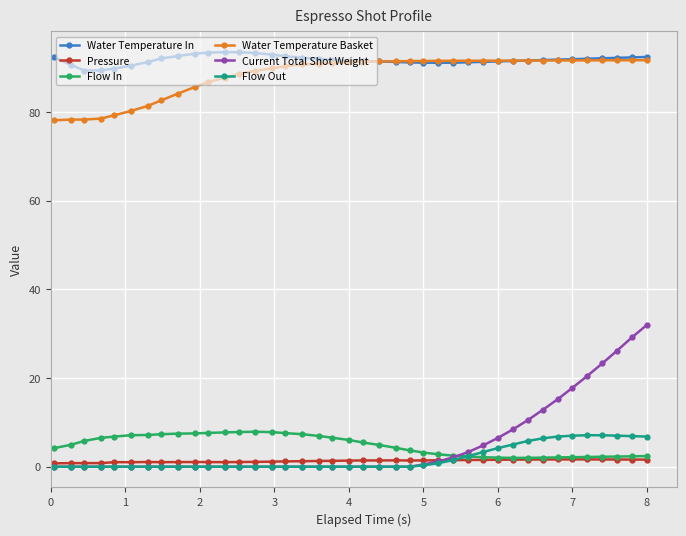

Which series has the widest spread of values?

Current Total Shot Weight